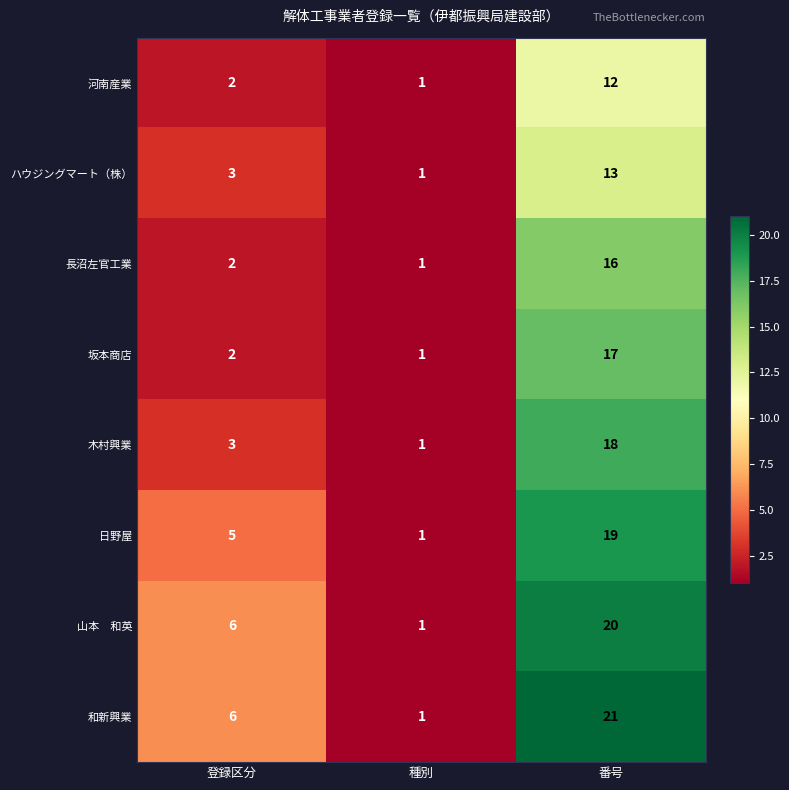

List the labels in order of 長沼左官工業 value, largest first.

番号, 登録区分, 種別